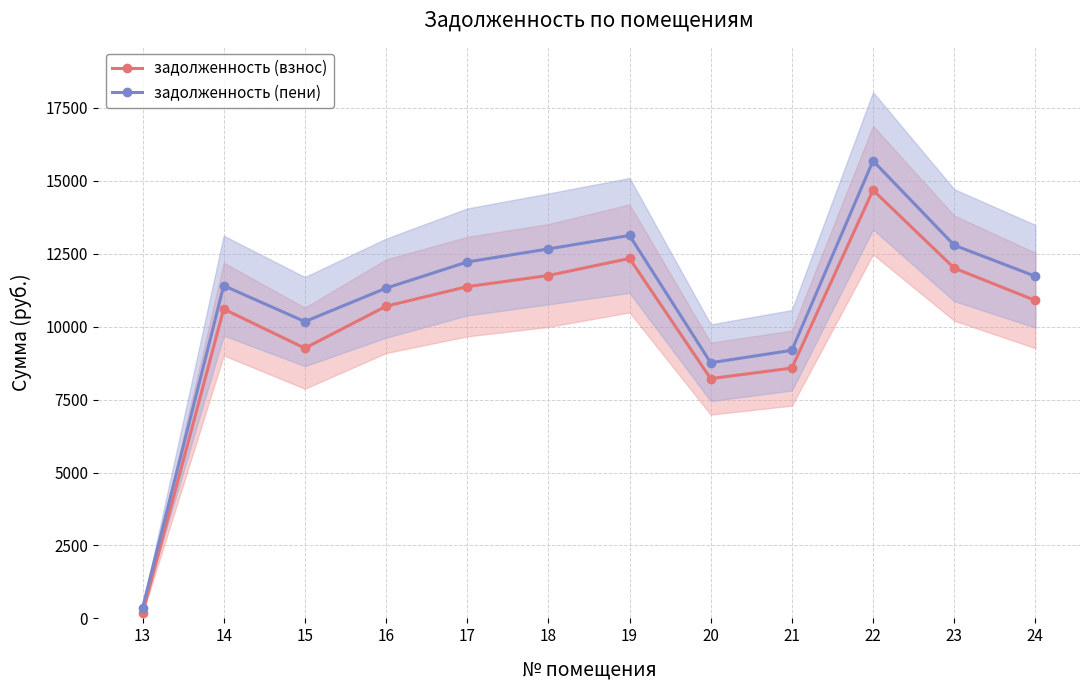

Reading left to right, extract all data points from this chart.

задолженность (взнос): 13=173.2	14=10602.9	15=9261.1	16=10699.4	17=11371.7	18=11752.3	19=12337.9	20=8217.6	21=8580.4	22=14679.6	23=12005.6	24=10897.0
задолженность (пени): 13=357.5	14=11405.0	15=10172.9	16=11318.6	17=12217.1	18=12664.0	19=13125.4	20=8761.9	21=9189.3	22=15683.2	23=12791.5	24=11727.1